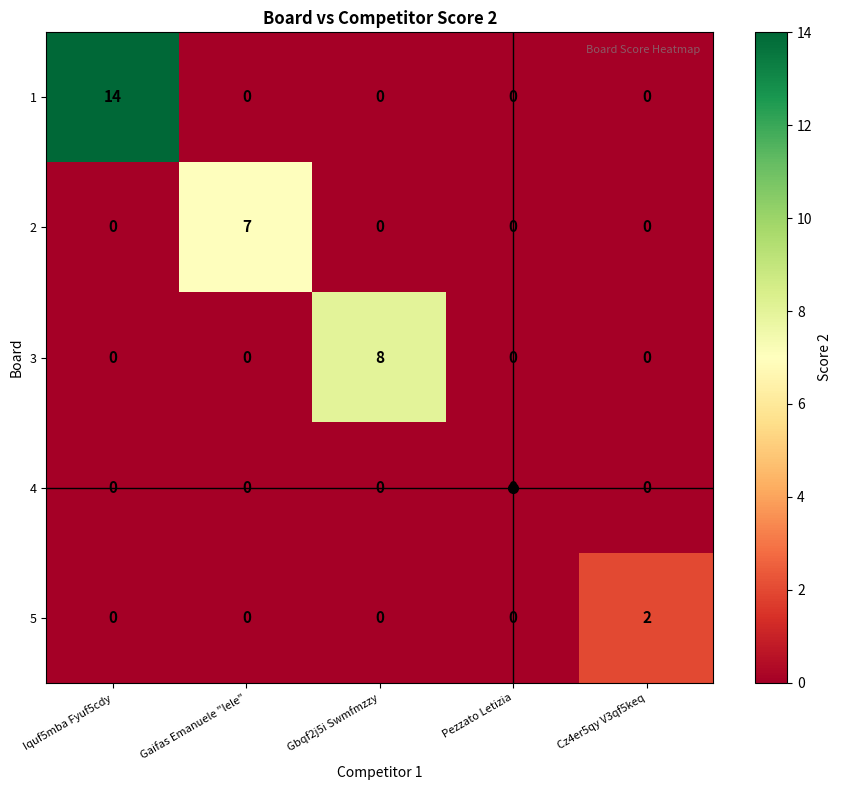

What is the difference between the highest and lowest values at Cz4er5qy V3qf5keq?

2